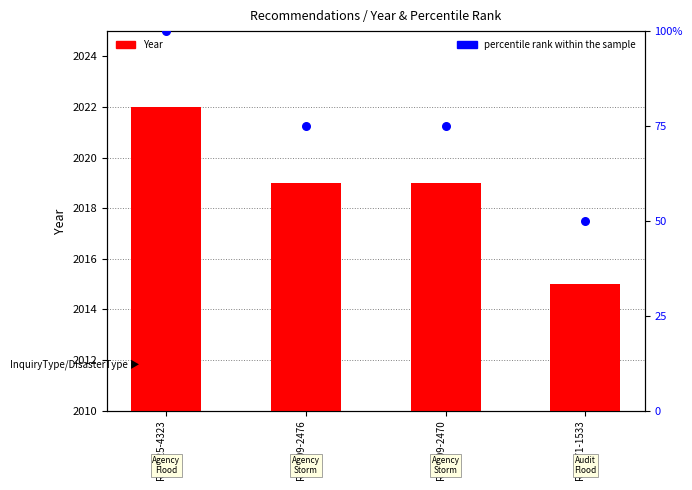

Which series reaches the minimum Y coordinate?

percentile rank within the sample